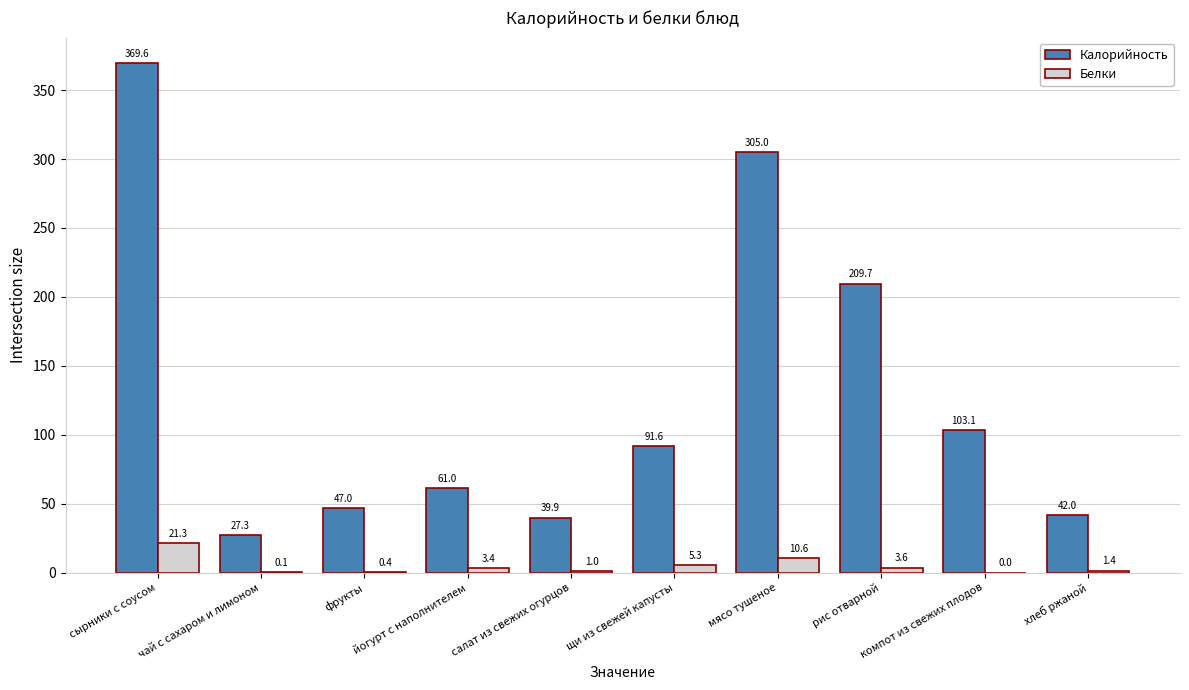

What is the maximum value shown in the chart?

369.6